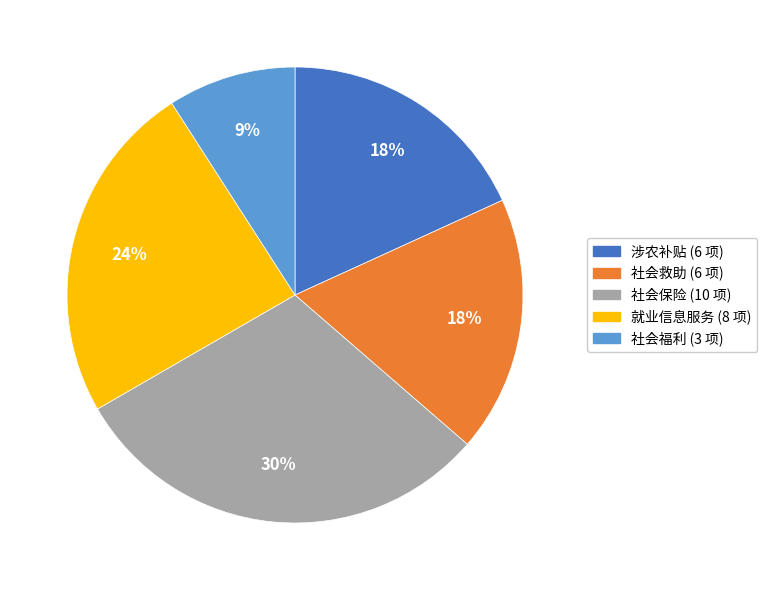

To the nearest percent, what is the difference between the largest and smallest slice percentages?

21%